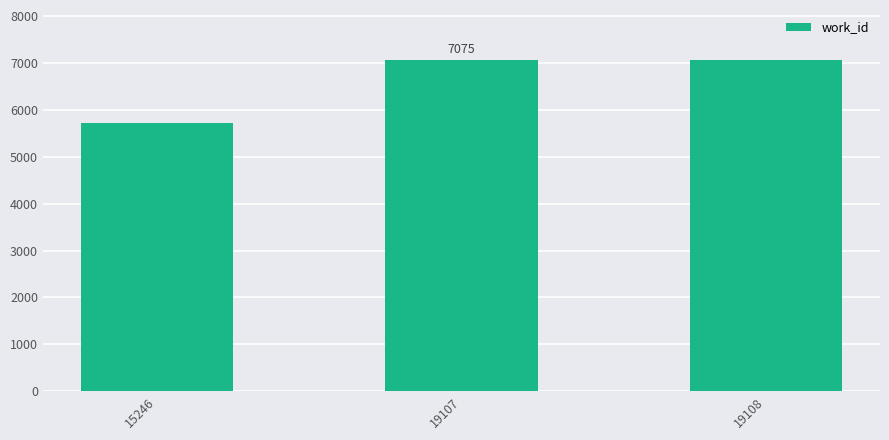

What is the sum of the values at 19108 and 15246?

12792